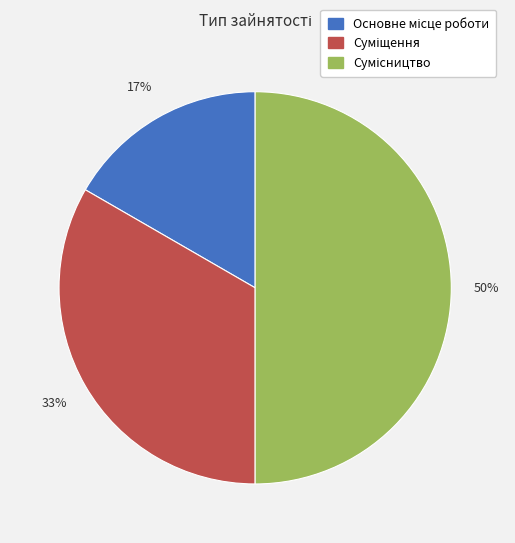

Count the number of slices in the pie.

3